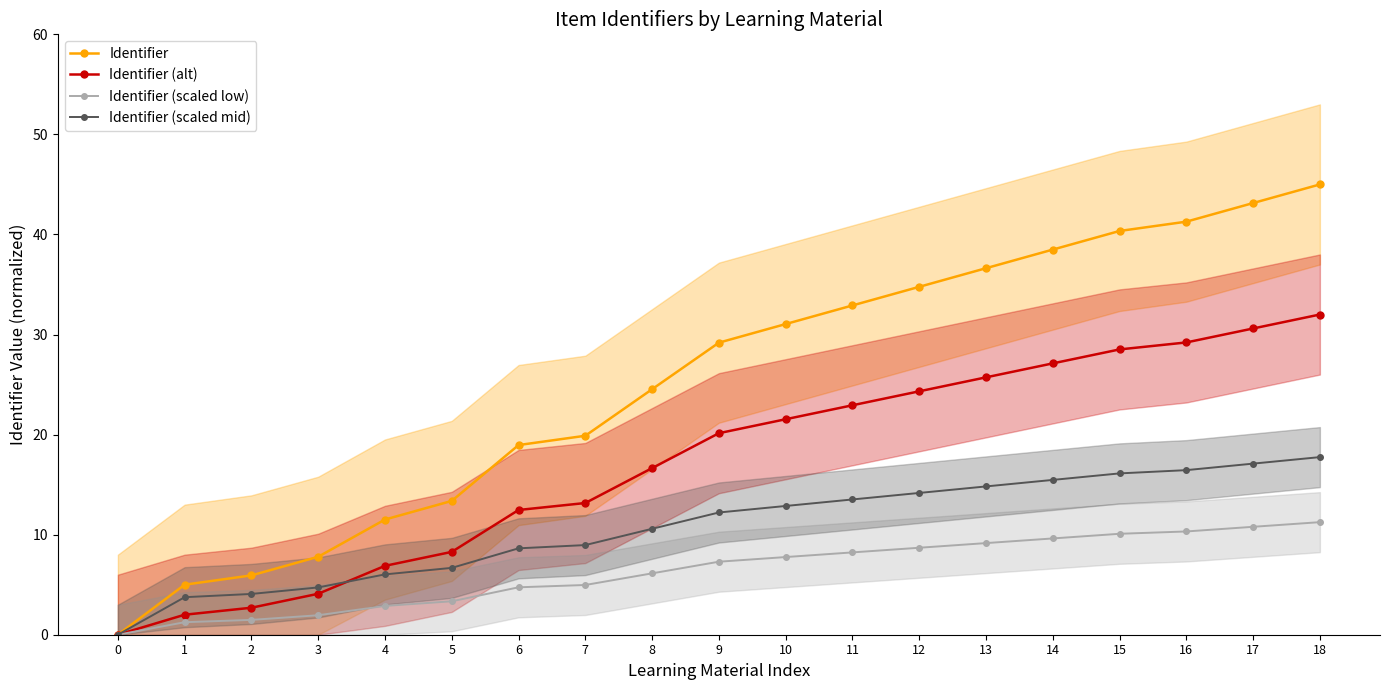

What is the sum of all Identifier (scaled low) values?

119.9